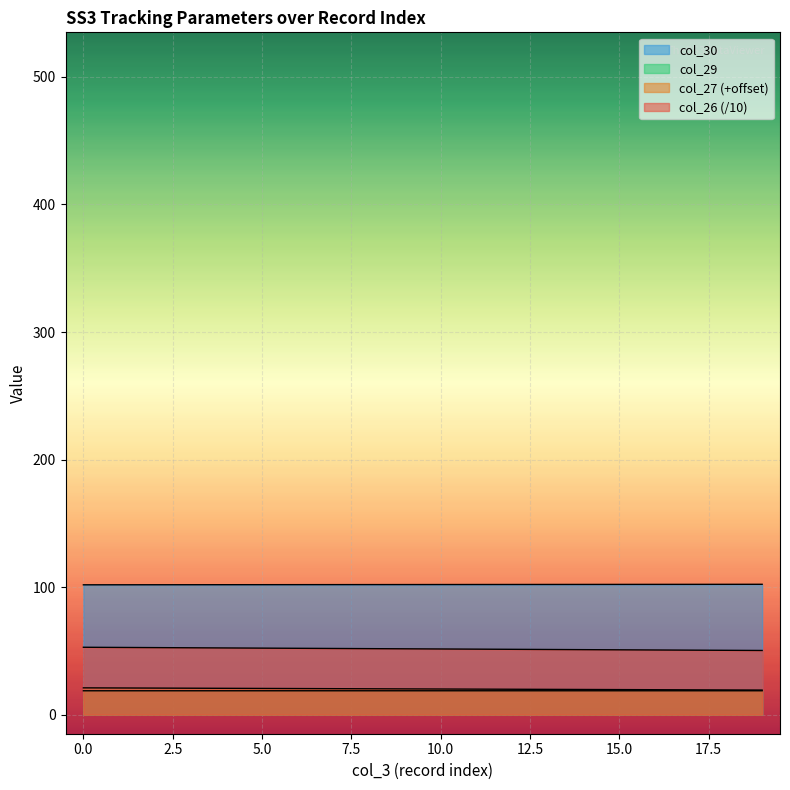

Reading left to right, extract all data points from this chart.

col_26: 52.8	52.7	52.5	52.4	52.3	52.1	52.0	51.8	51.7	51.6	51.4	51.3	51.2	51.1	50.9	50.8	50.7	50.5	50.4	50.3
col_30: 101.8	101.8	101.8	101.8	101.9	101.9	101.9	101.9	101.9	102.0	102.0	102.0	102.0	102.0	102.1	102.1	102.1	102.1	102.2	102.2
col_29: 18.7	18.7	18.7	18.7	18.7	18.7	18.7	18.7	18.7	18.7	18.7	18.7	18.7	18.7	18.7	18.7	18.7	18.7	18.7	18.7
col_27: 21.0	20.9	20.8	20.7	20.6	20.5	20.4	20.3	20.2	20.1	20.1	20.0	19.9	19.8	19.7	19.6	19.5	19.4	19.3	19.2